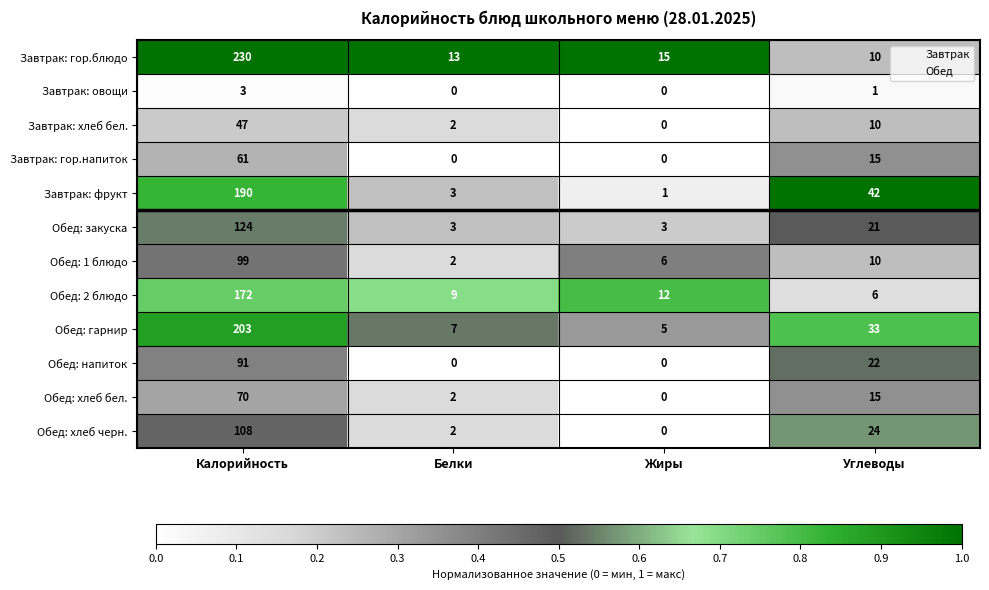

Which series has the largest total across all categories?

Завтрак: гор.блюдо